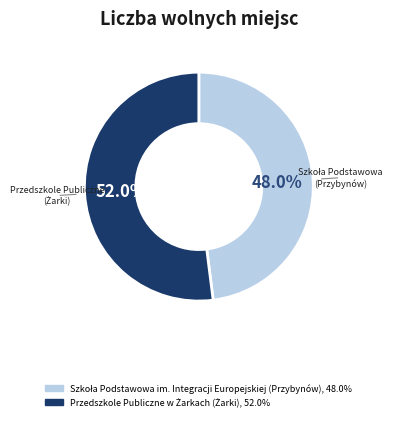

Is there a majority slice in this chart?

Yes